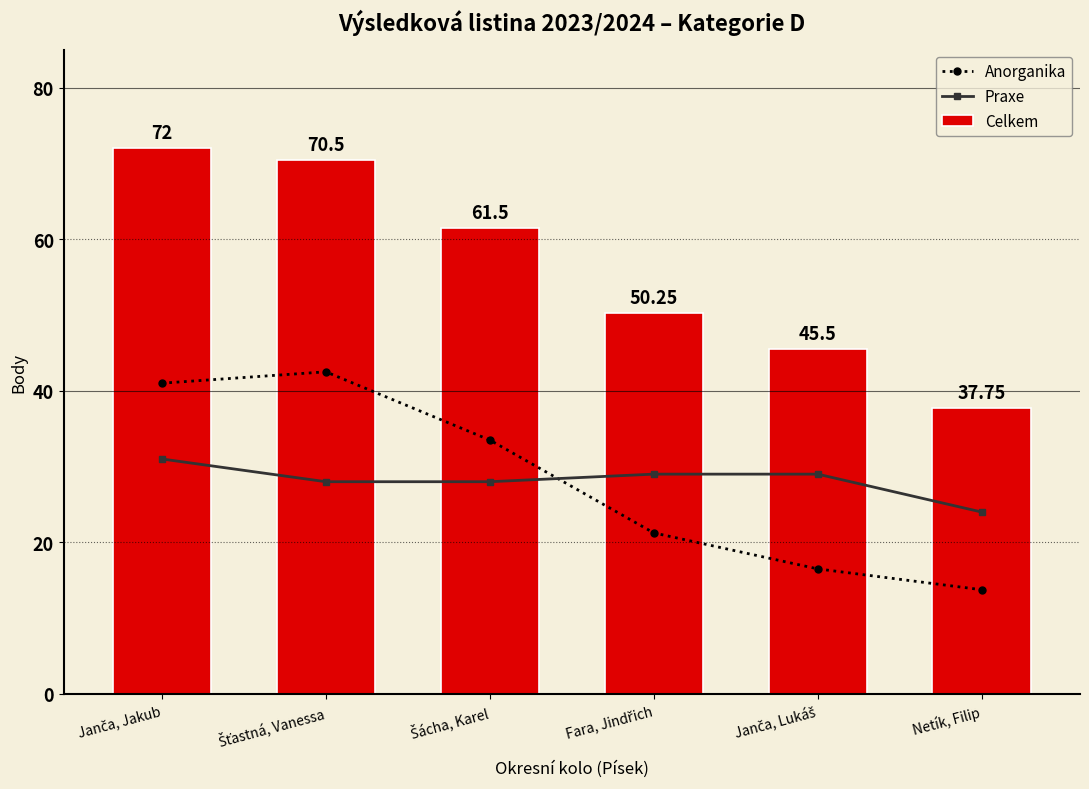

True or false: Anorganika and Praxe cross at least once.

True